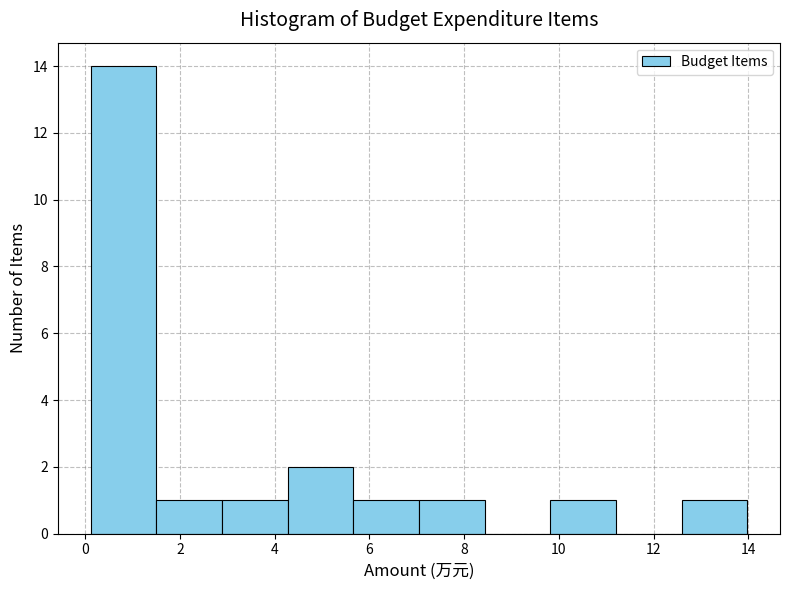

What is the height of the bar covering 2.8 to 4.2 on the x-axis? Neither the bar edges nor the heights are printed on the chart, so give them approximately, as read against the axes.

1